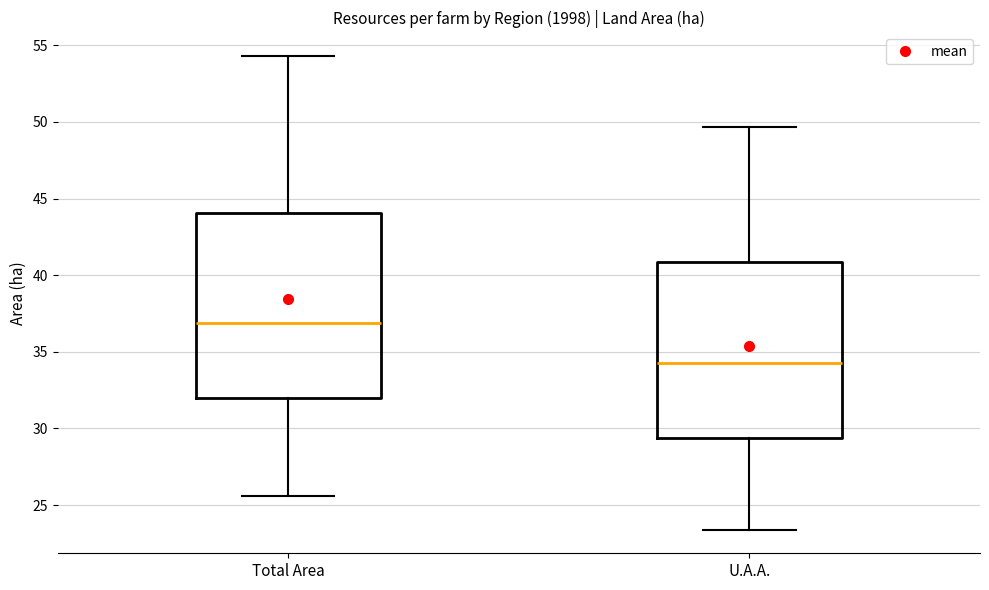

Which box's median line is the lowest?

U.A.A.